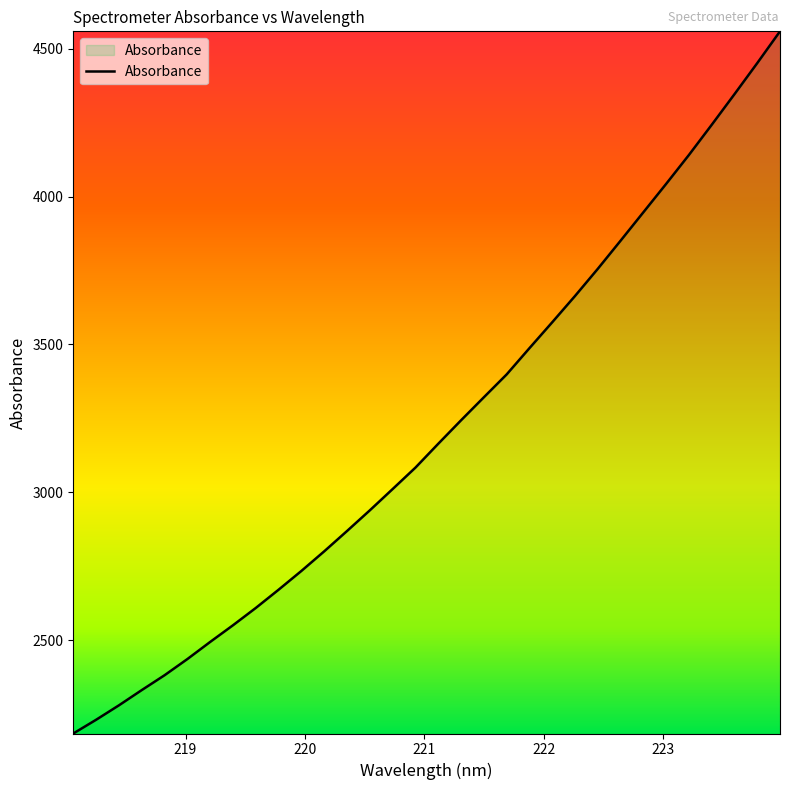

What is the minimum value shown in the chart?

2184.6